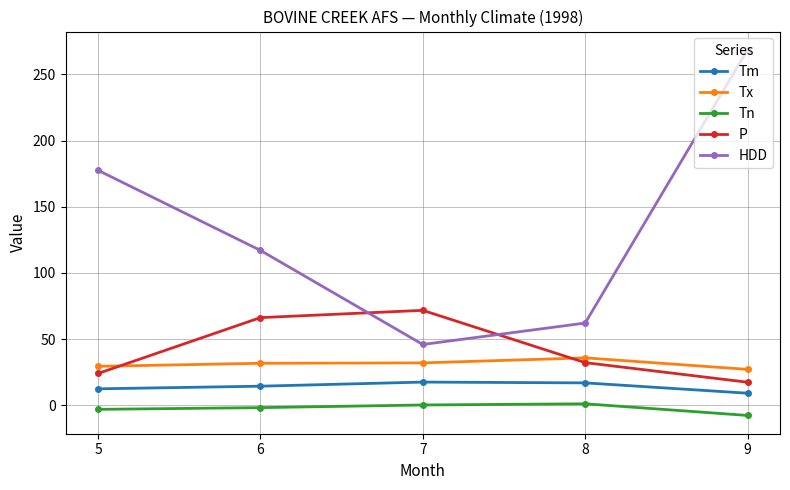

Which series has the widest spread of values?

HDD